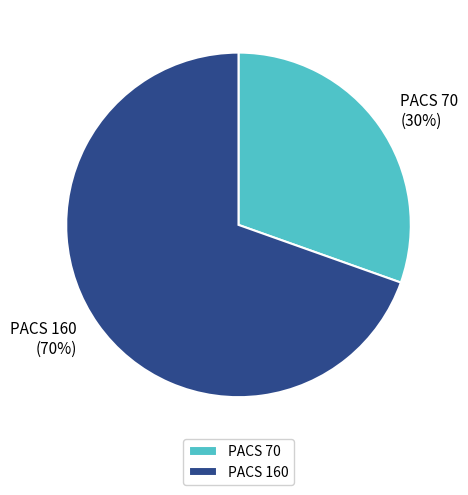

Count the number of slices in the pie.

2